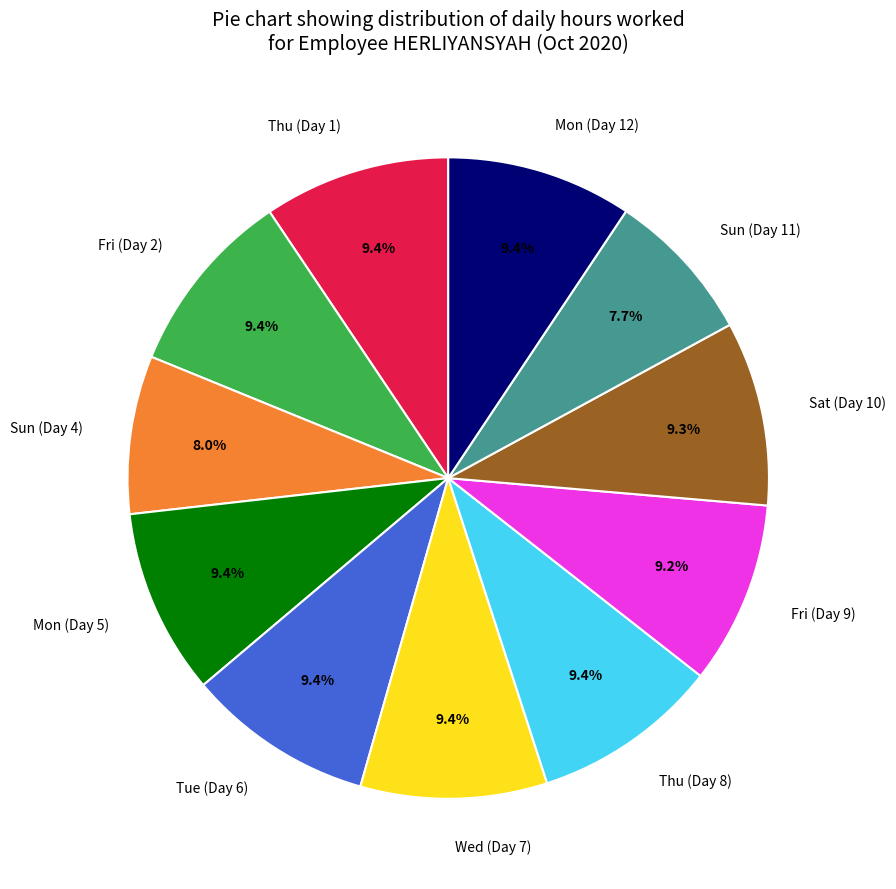

What percentage is NOT represented by Mon (Day 12)?

90.6%